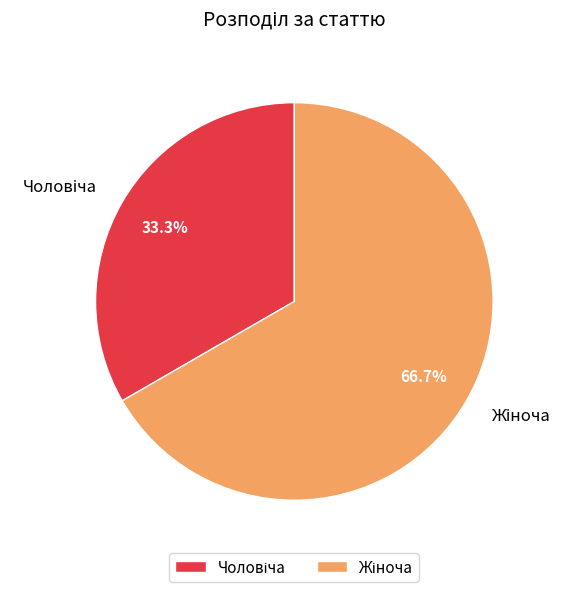

Is there a majority slice in this chart?

Yes